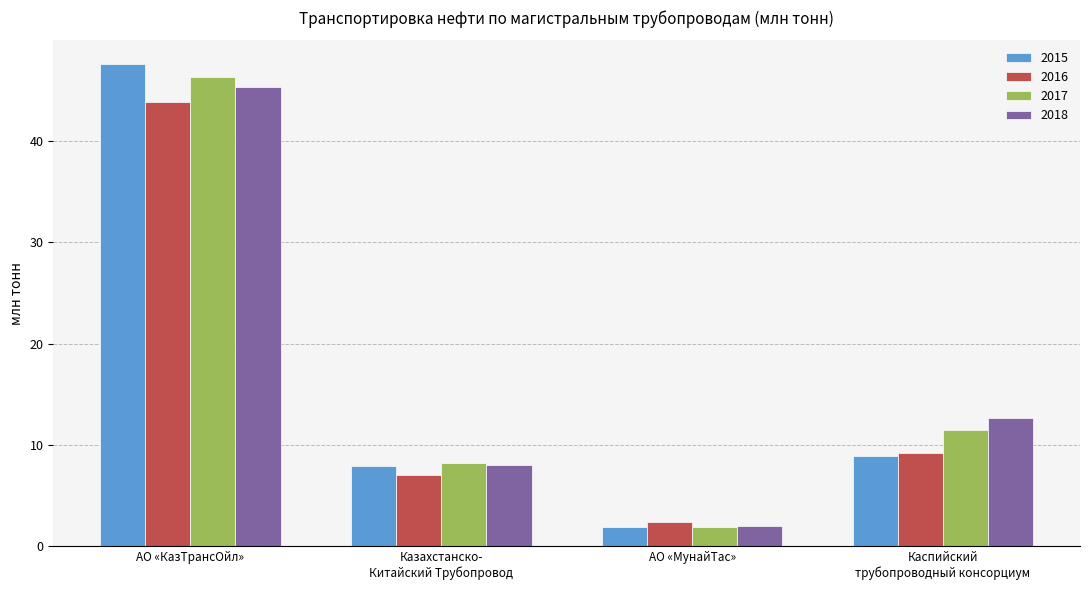

What is the difference between the second highest and minimum values in the 2017 series?

9.6